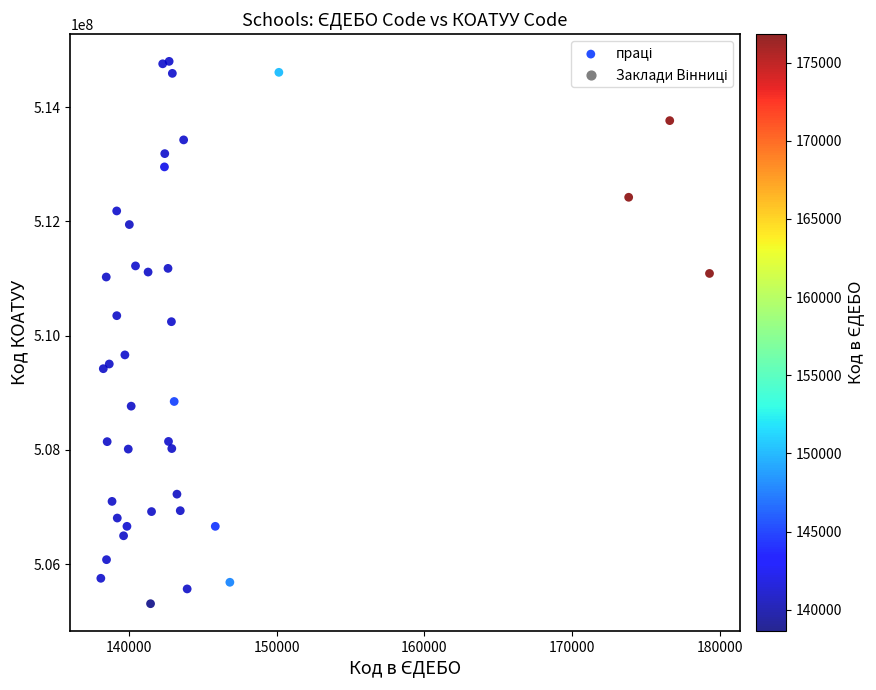

What Y value in the scatter plot is closest to 510052471?

510242344.4